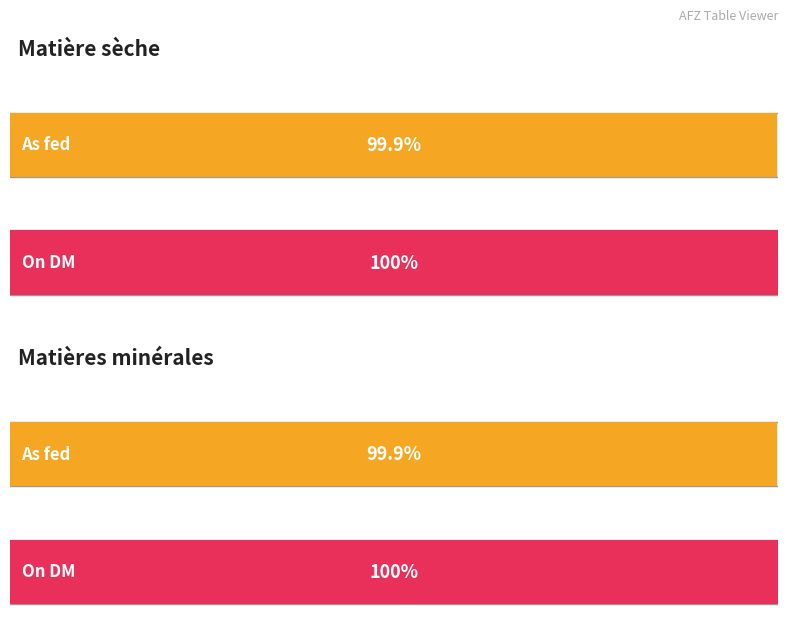

Read the Average utilization value at Matières minérales.

99.9